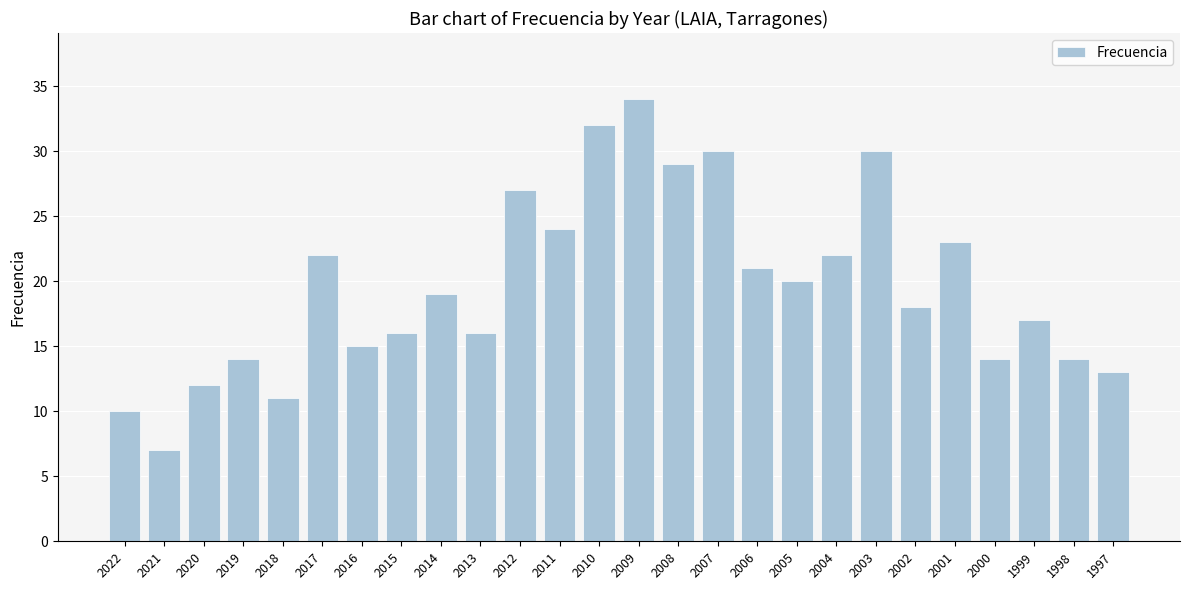

How many bars are there in total?

26